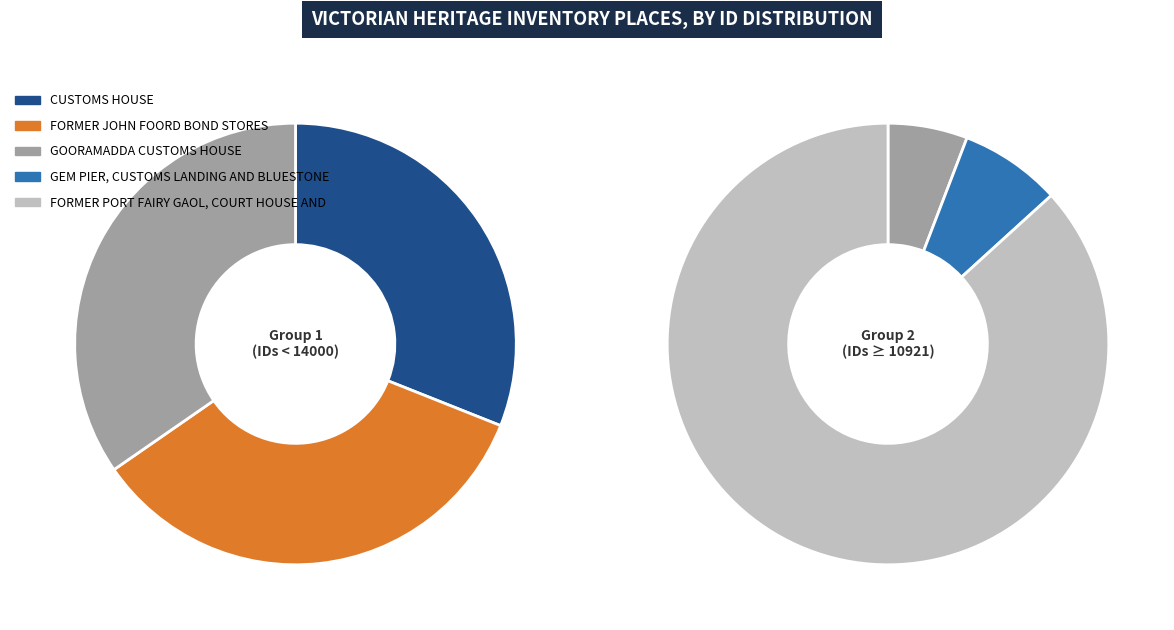

True or false: GEM PIER, CUSTOMS LANDING AND BLUESTONE accounts for 1% of the total.

False